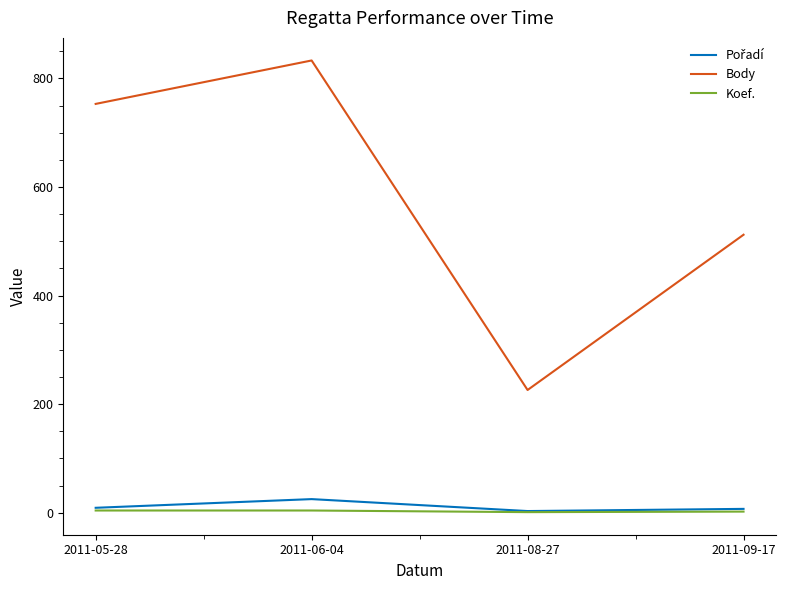

At which category does the chart reach its peak across all series?

2011-06-04